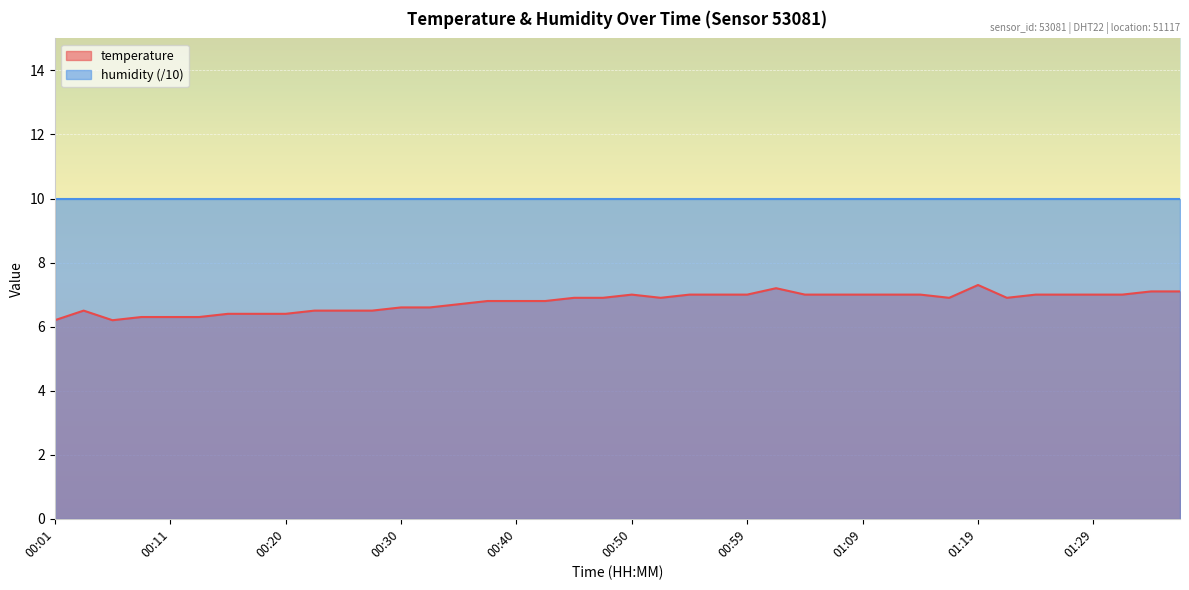

Rank the categories by value from highest to lowest.

01:19, 01:02, 01:34, 01:36, 00:50, 00:55, 00:57, 00:59, 01:04, 01:07, 01:09, 01:12, 01:14, 01:24, 01:26, 01:29, 01:31, 00:45, 00:47, 00:52, 01:16, 01:21, 00:37, 00:40, 00:42, 00:35, 00:30, 00:32, 00:03, 00:23, 00:25, 00:28, 00:15, 00:18, 00:20, 00:08, 00:11, 00:13, 00:01, 00:06